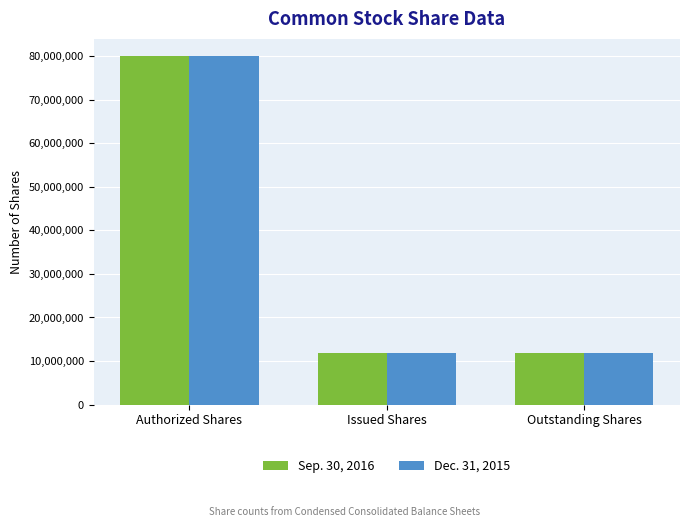

Which category has the highest value across all series?

Authorized Shares